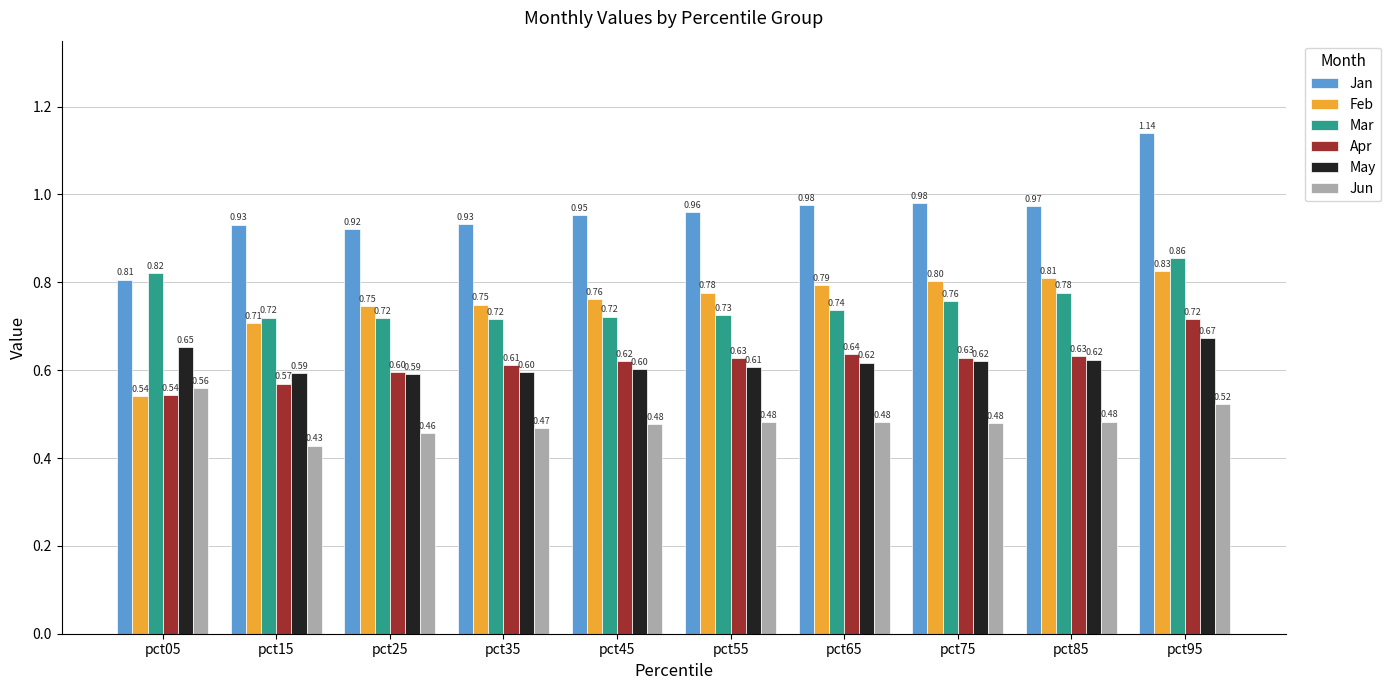

What is the total value across all series at pct55?

4.2